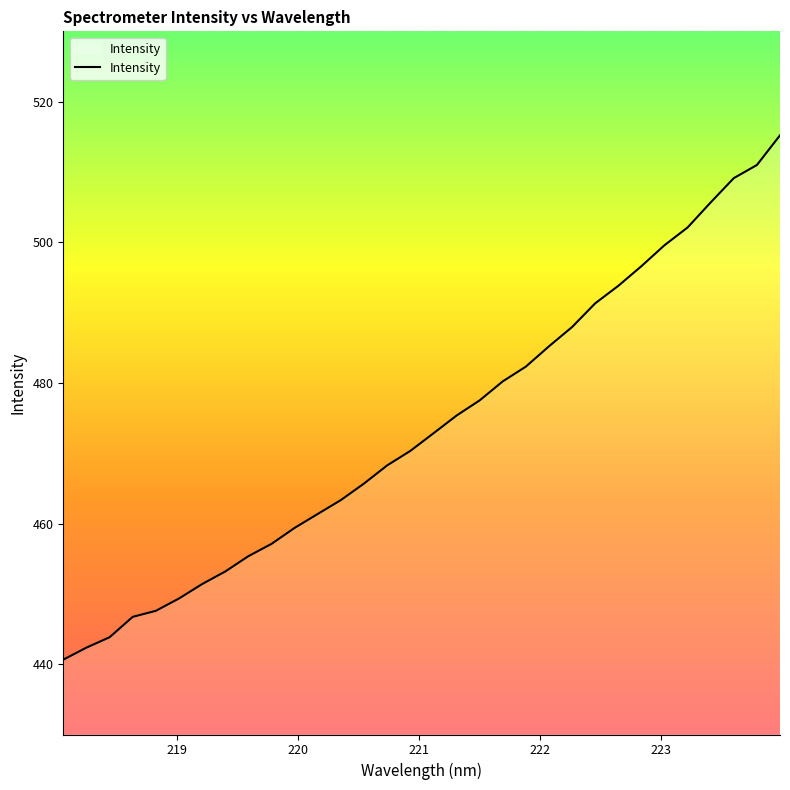

What is the difference between the maximum and second lowest values?

72.9